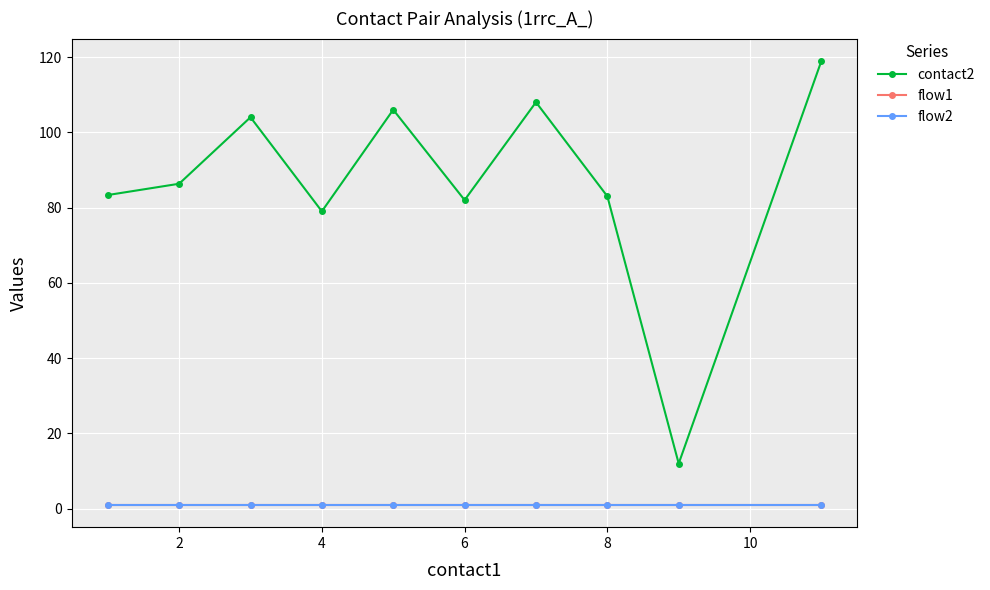

What are all the series names shown in the legend?

contact2, flow1, flow2